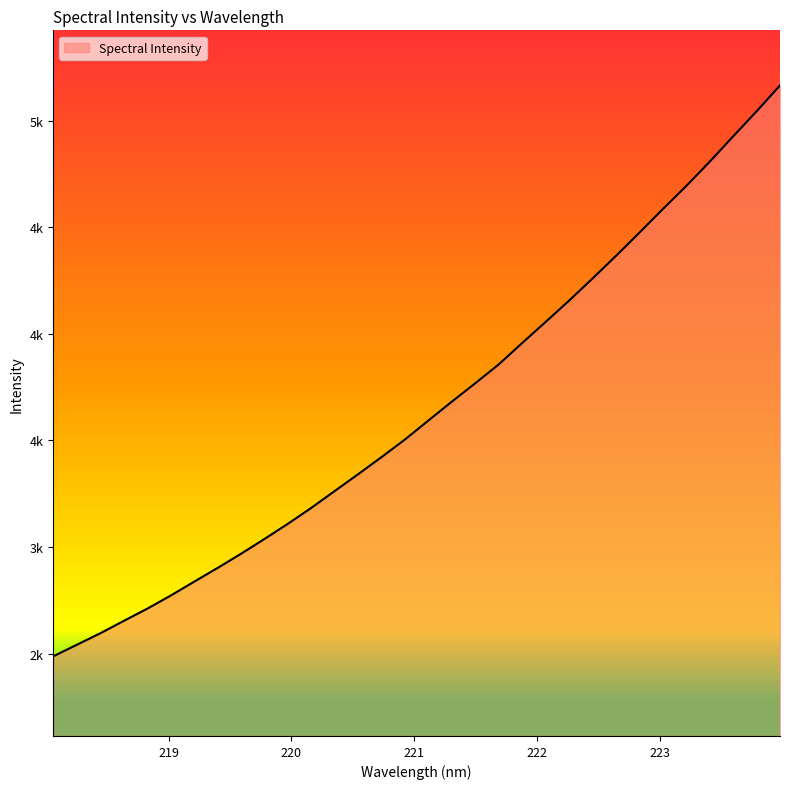

Reading right to left, extract all data points from this chart.

5164.5	5043.0	4925.7	4807.2	4693.2	4585.1	4474.4	4365.7	4259.7	4156.0	4056.2	3957.4	3857.0	3768.8	3682.6	3594.1	3505.0	3422.5	3341.9	3263.1	3183.9	3109.1	3037.8	2968.5	2901.9	2837.4	2772.3	2710.7	2653.5	2595.6	2541.7	2487.7